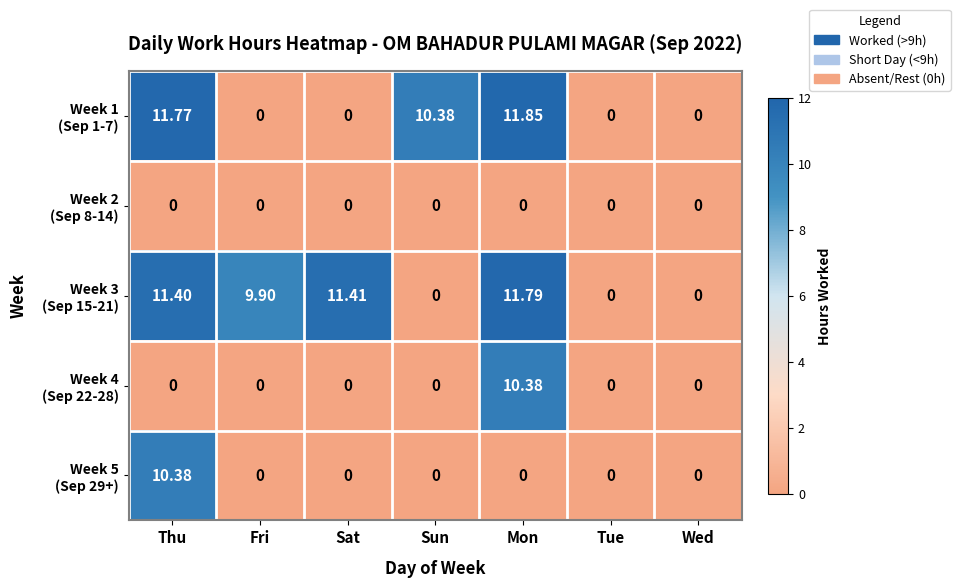

Count the number of data series in this chart.

5